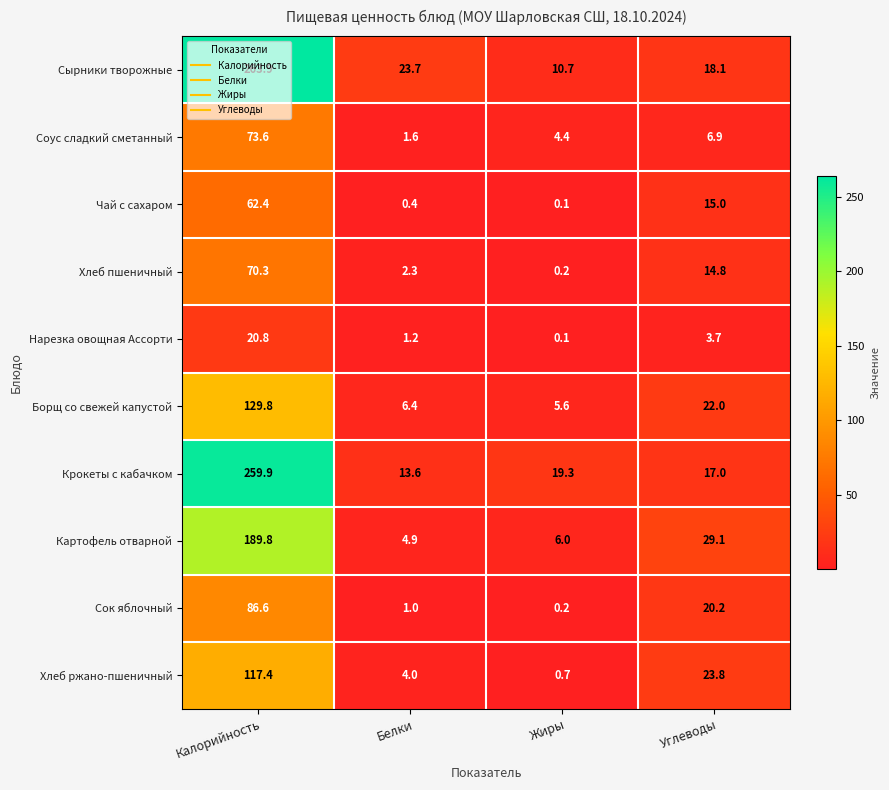

What is the sum of all Сок яблочный values?

108.0